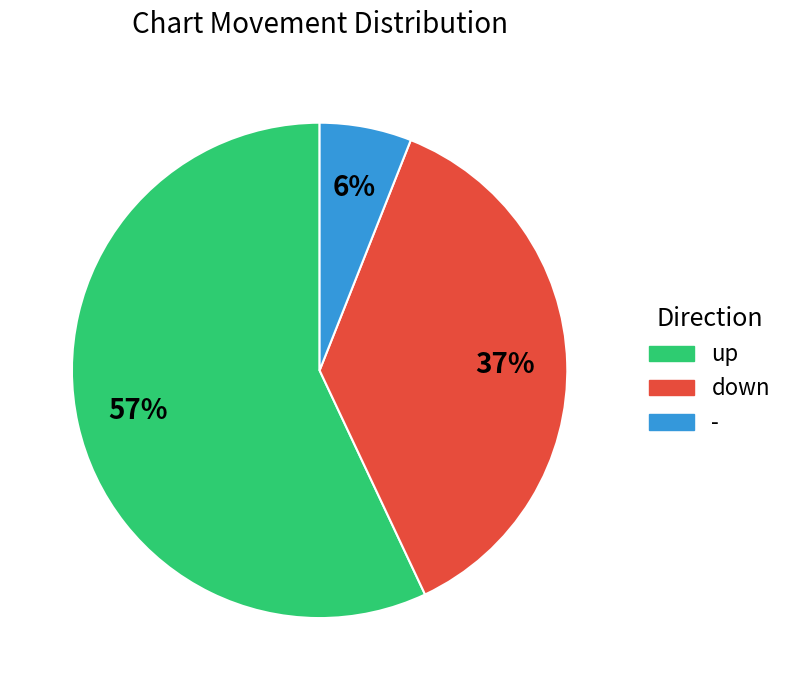

To the nearest percent, what is the combined percentage of up and -?

63%